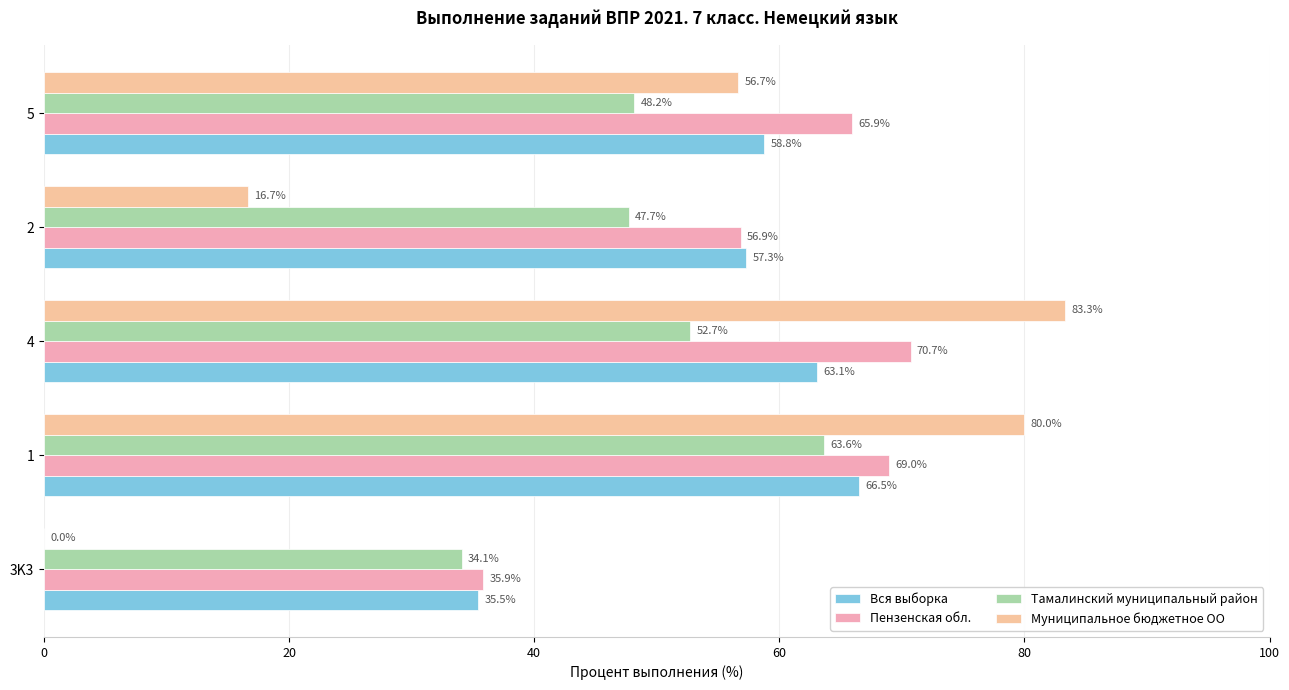

How many categories are shown in the chart?

5